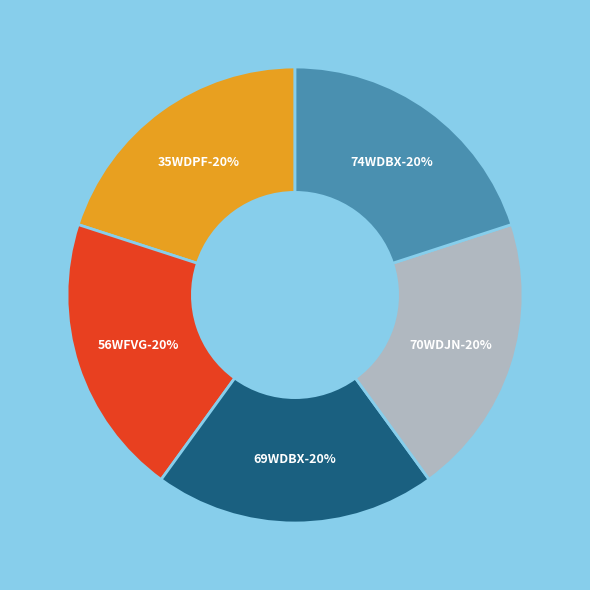

Is there a majority slice in this chart?

No